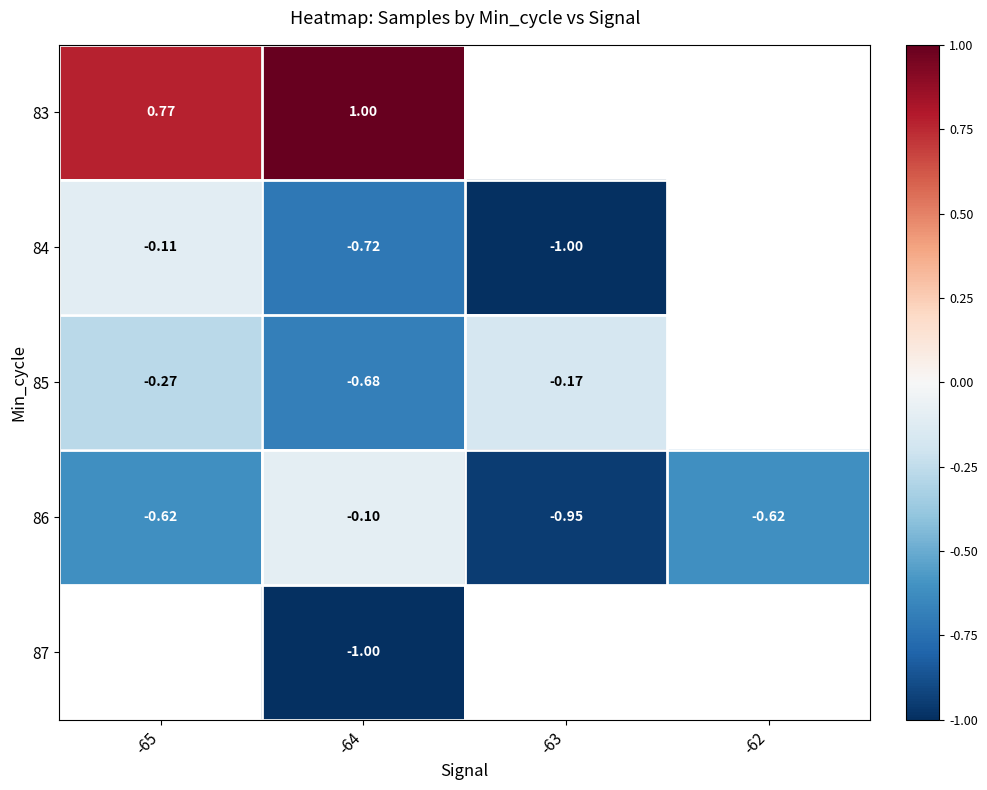

Is the value of 86 at -62 greater than the value of 85 at -63?

No